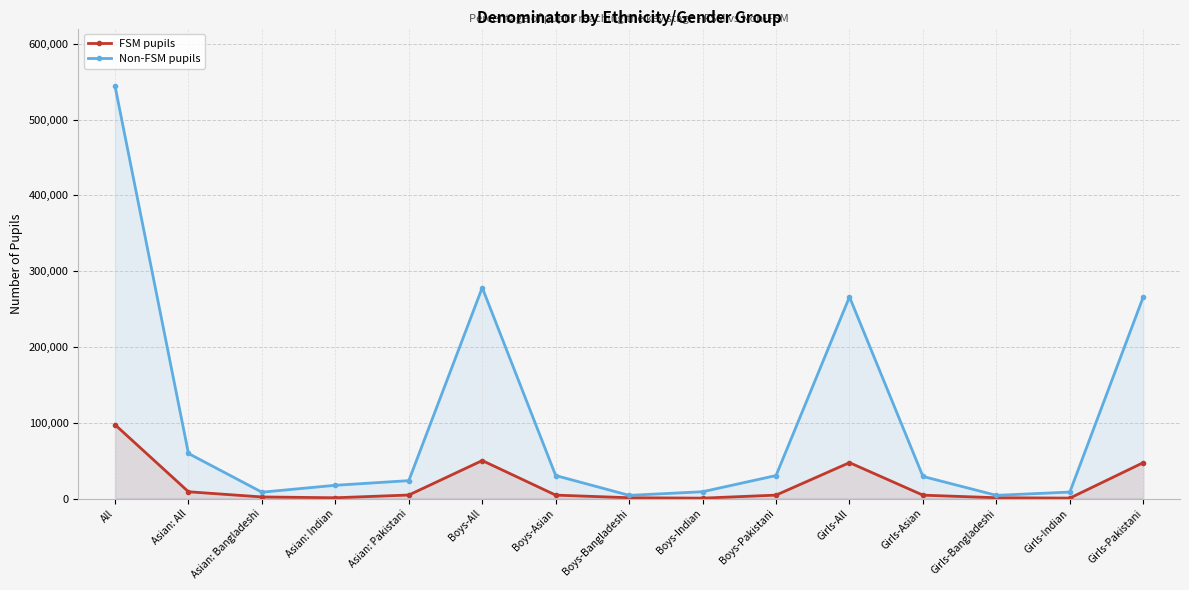

How many values in the FSM pupils series exceed 4477?

6